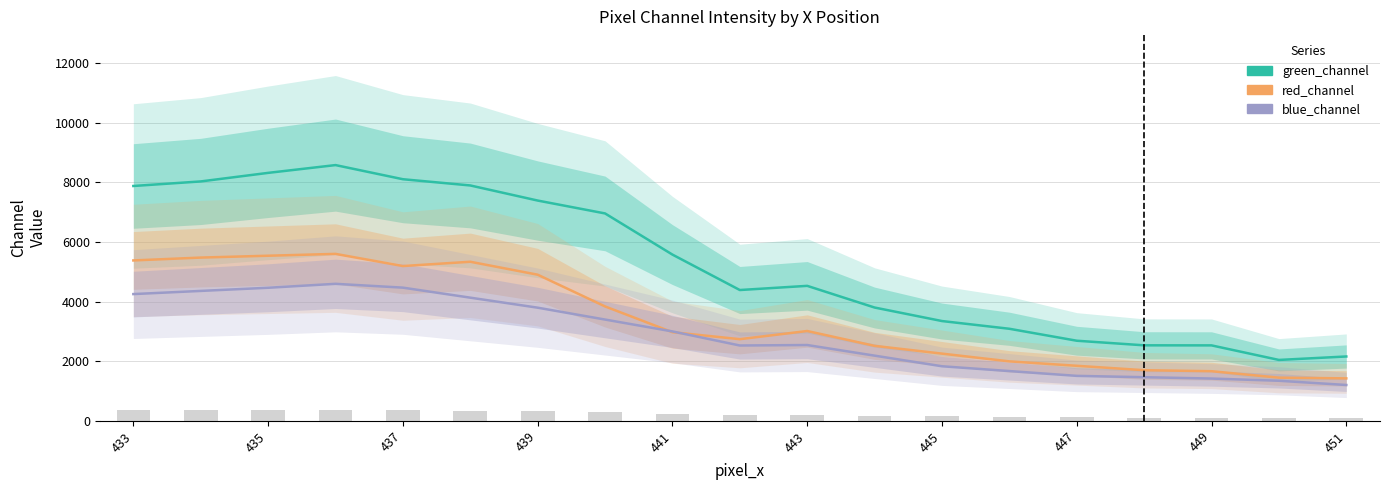

Which series has the largest total across all categories?

green_channel